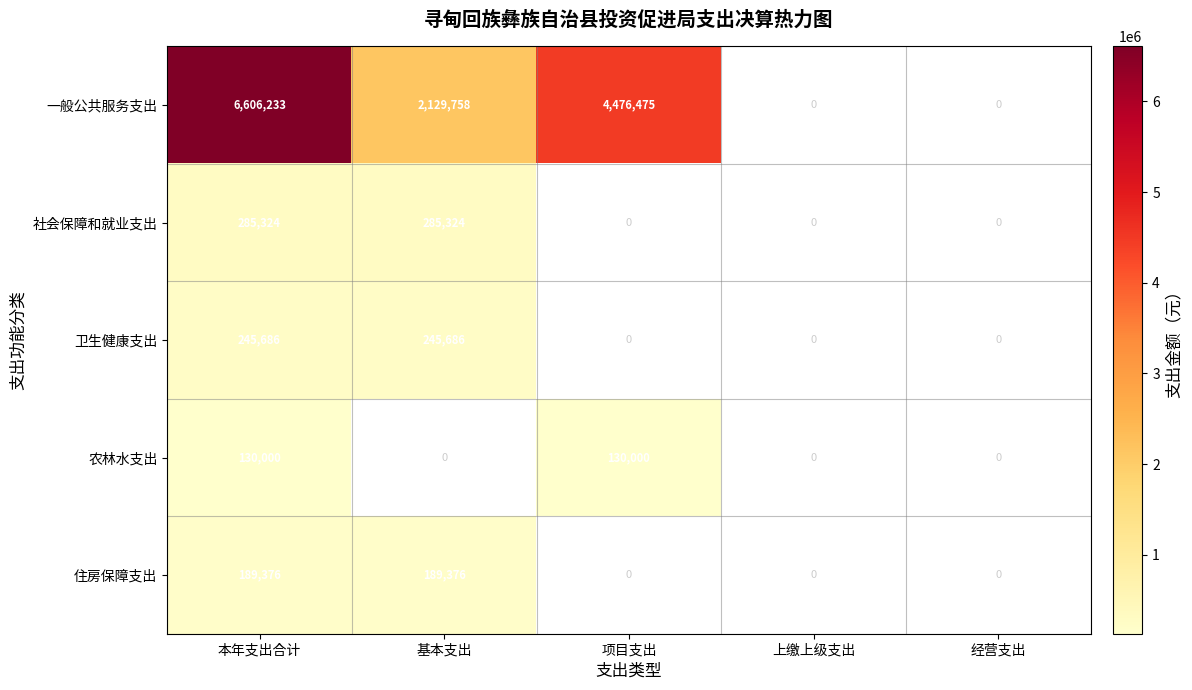

What is the difference between the highest and lowest values at 本年支出合计?

6476233